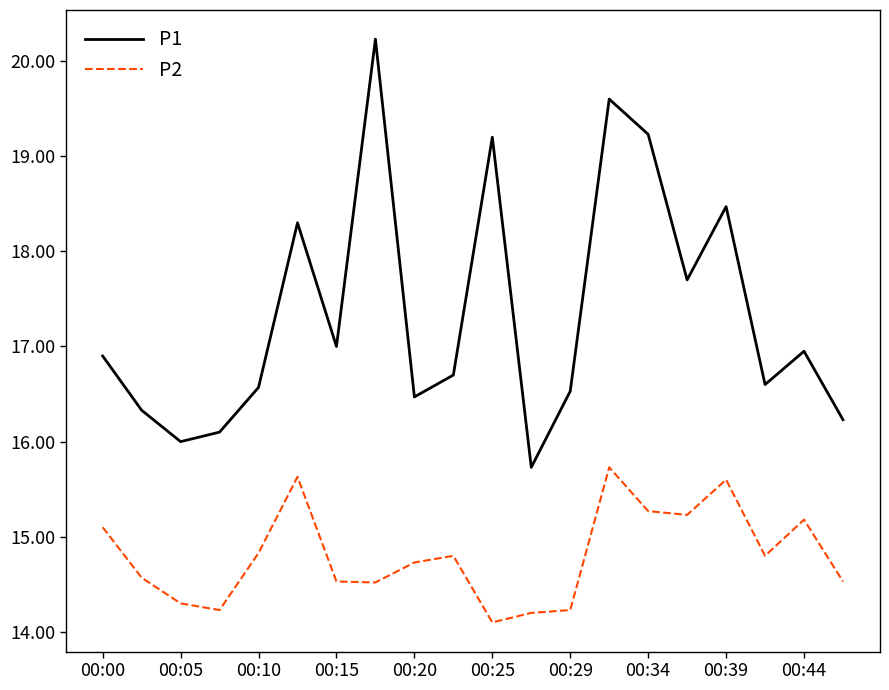

What is the minimum value shown in the chart?

14.1